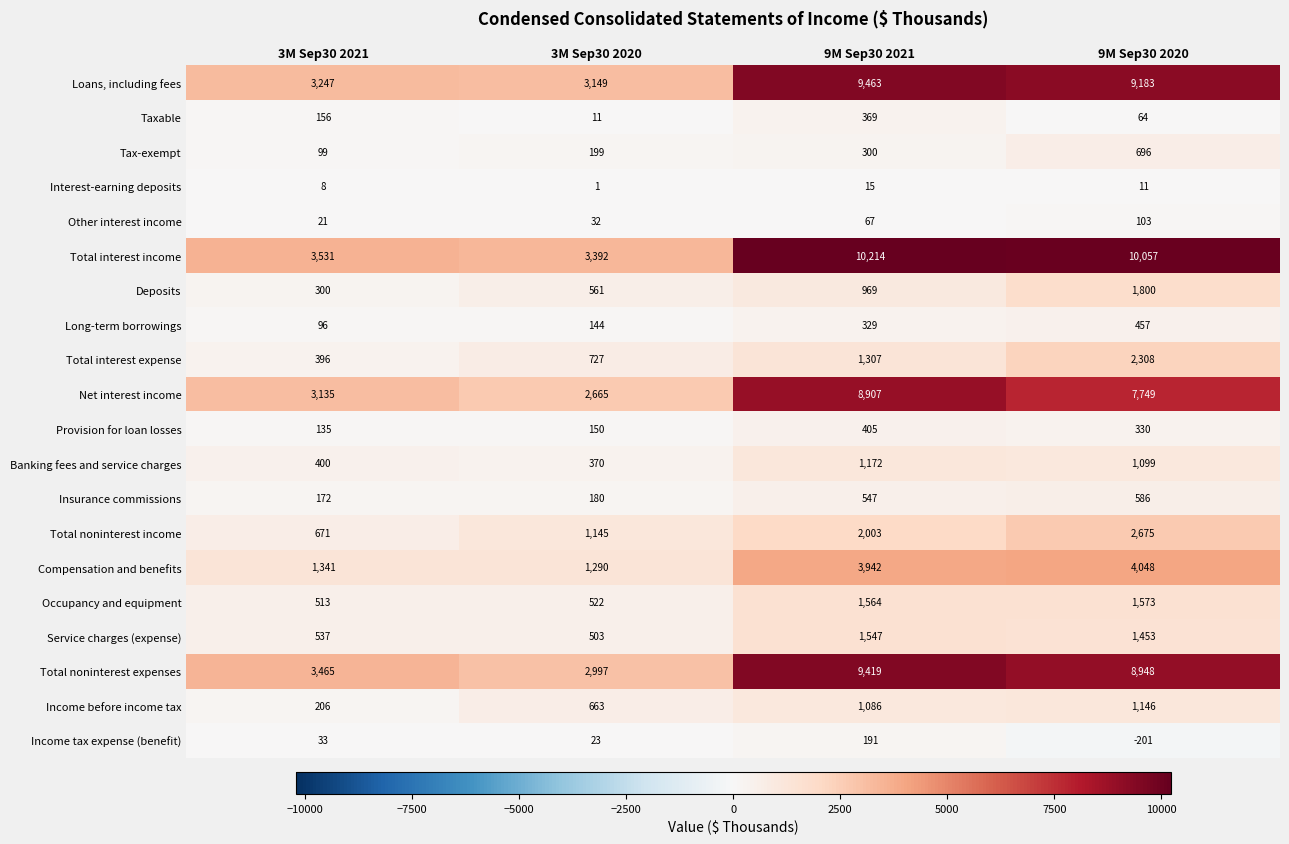

At which category does the chart reach its minimum across all series?

9M Sep30 2020